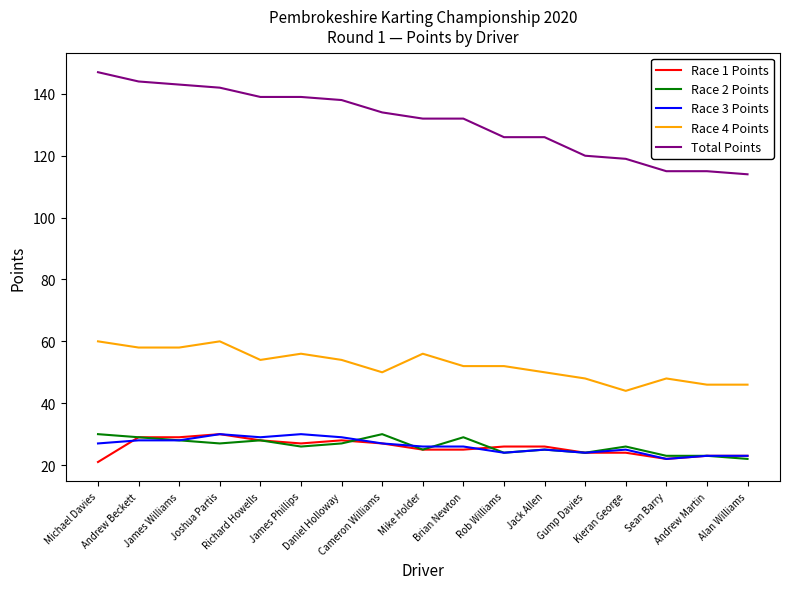

What position from the left is Sean Barry?

15